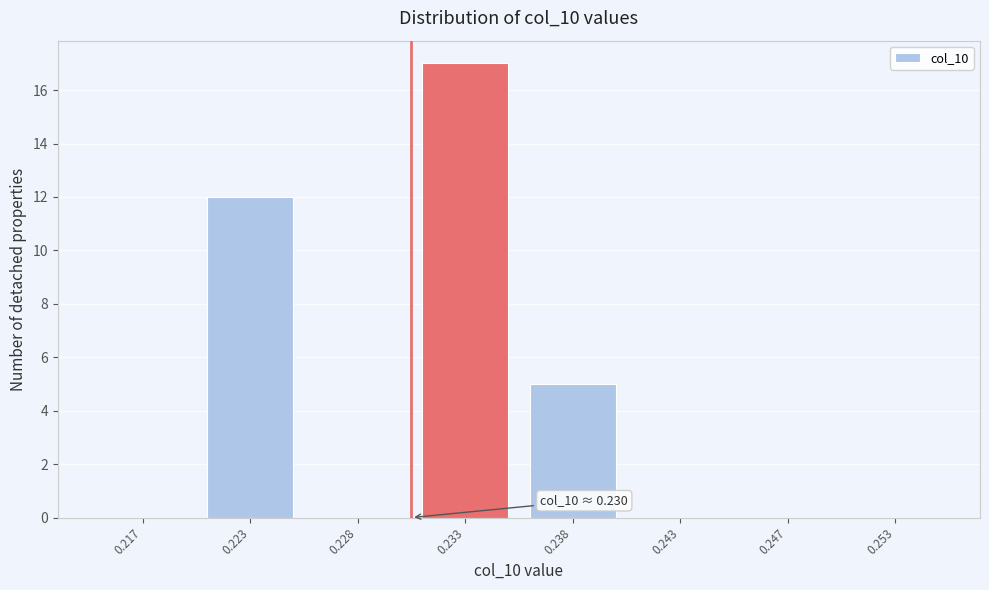

Reading right to left, what are all the values shown in this chart?

0.253=0	0.247=0	0.243=0	0.238=5	0.233=17	0.228=0	0.223=12	0.217=0